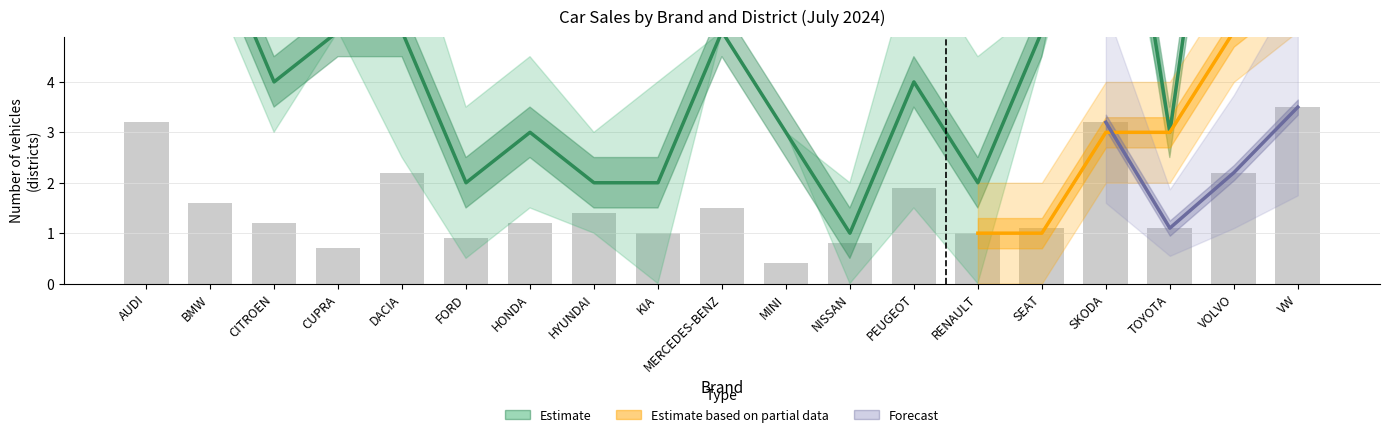

Reading left to right, what are all the values shown in this chart?

Ntel 2024: AUDI=14.0	BMW=7.0	CITROEN=4.0	CUPRA=5.0	DACIA=5.0	FORD=2.0	HONDA=3.0	HYUNDAI=2.0	KIA=2.0	MERCEDES-BENZ=5.0	MINI=3.0	NISSAN=1.0	PEUGEOT=4.0	RENAULT=2.0	SEAT=5.0	SKODA=11.0	TOYOTA=3.0	VOLVO=12.0	VW=14.0
Import officiel 2024: AUDI=3.2	BMW=1.6	CITROEN=1.2	CUPRA=0.7	DACIA=2.2	FORD=0.9	HONDA=1.2	HYUNDAI=1.4	KIA=1.0	MERCEDES-BENZ=1.5	MINI=0.4	NISSAN=0.8	PEUGEOT=1.9	RENAULT=1.0	SEAT=1.1	SKODA=3.2	TOYOTA=1.1	VOLVO=2.2	VW=3.5